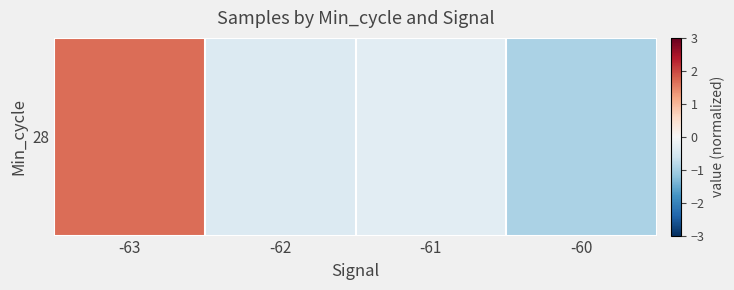

What is the greatest value displayed?

1.7